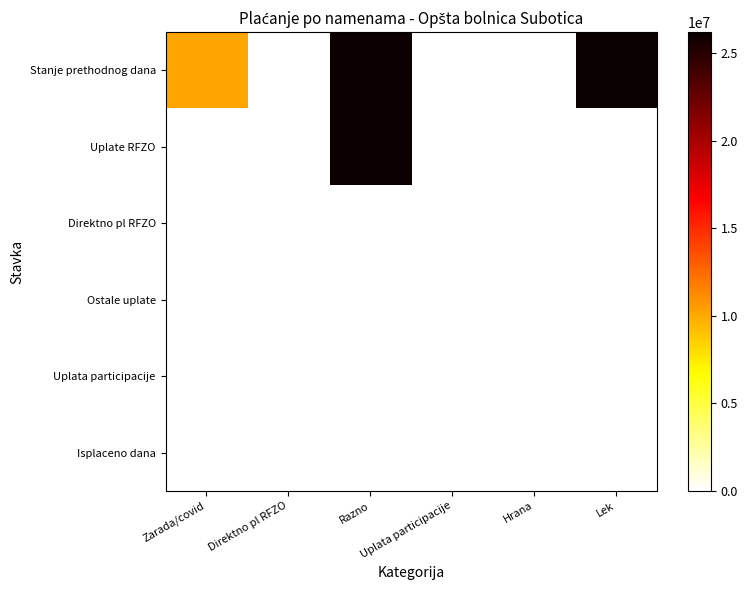

Reading right to left, list all the values displayed in this chart.

Stanje prethodnog dana: Lek=26196016.0	Hrana=33750.0	Uplata participacije=0.0	Razno=26058193.9	Direktno pl RFZO=0.0	Zarada/covid=10161957.8
Uplate RFZO: Lek=0.0	Hrana=0.0	Uplata participacije=0.0	Razno=26058193.9	Direktno pl RFZO=0.0	Zarada/covid=0.0
Direktno pl RFZO: Lek=0.0	Hrana=0.0	Uplata participacije=0.0	Razno=0.0	Direktno pl RFZO=0.0	Zarada/covid=77937.9
Ostale uplate: Lek=0.0	Hrana=59884.2	Uplata participacije=0.0	Razno=0.0	Direktno pl RFZO=0.0	Zarada/covid=0.0
Uplata participacije: Lek=0.0	Hrana=0.0	Uplata participacije=0.0	Razno=0.0	Direktno pl RFZO=0.0	Zarada/covid=0.0
Isplaceno dana: Lek=0.0	Hrana=0.0	Uplata participacije=0.0	Razno=0.0	Direktno pl RFZO=0.0	Zarada/covid=0.0